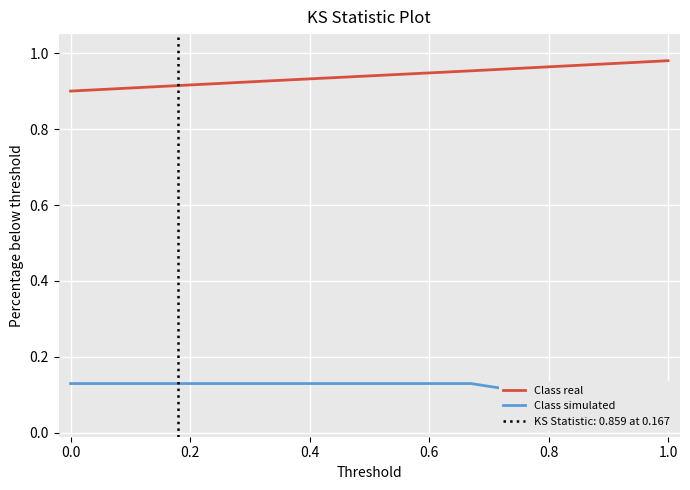

True or false: Class real and Class simulated intersect in this chart.

False